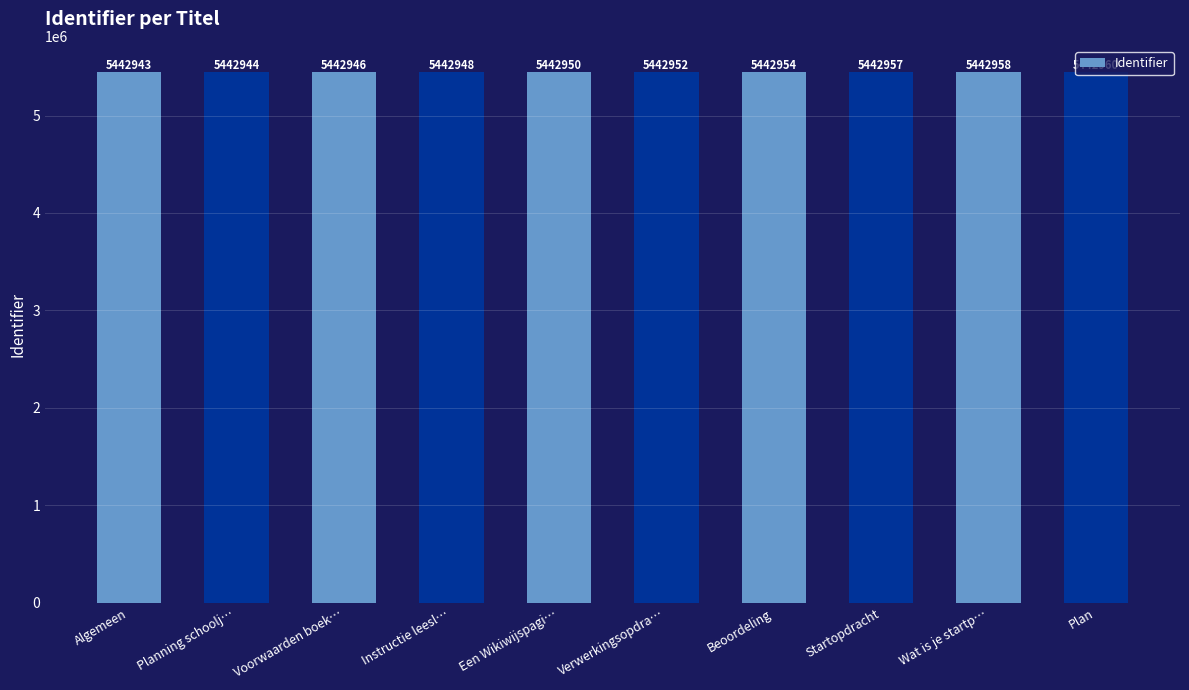

Rank the categories by value from lowest to highest.

Algemeen, Planning schoolj…, Voorwaarden boek…, Instructie leesl…, Een Wikiwijspagi…, Verwerkingsopdra…, Beoordeling, Startopdracht, Wat is je startp…, Plan